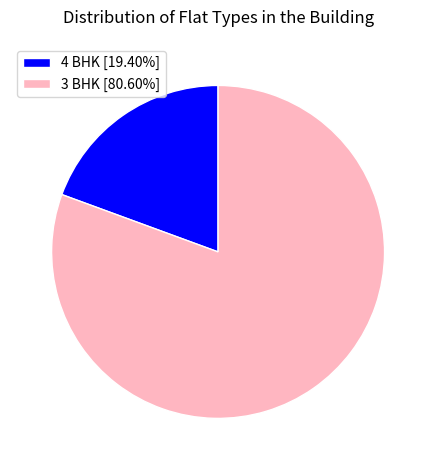

How many slices are in this pie chart?

2